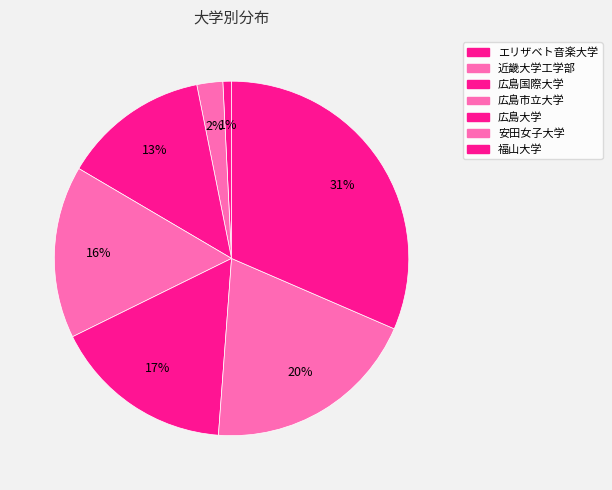

Combined, do 広島国際大学 and エリザベト音楽大学 account for over 50%?

No